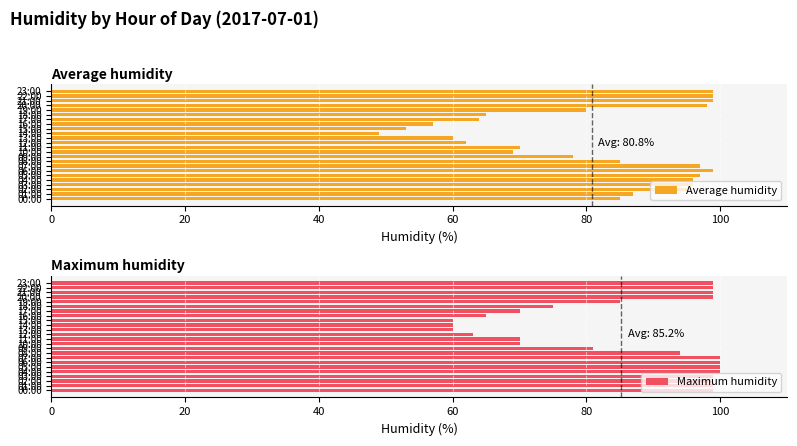

What is the value of the Average humidity bar at the 18th from the left?

64